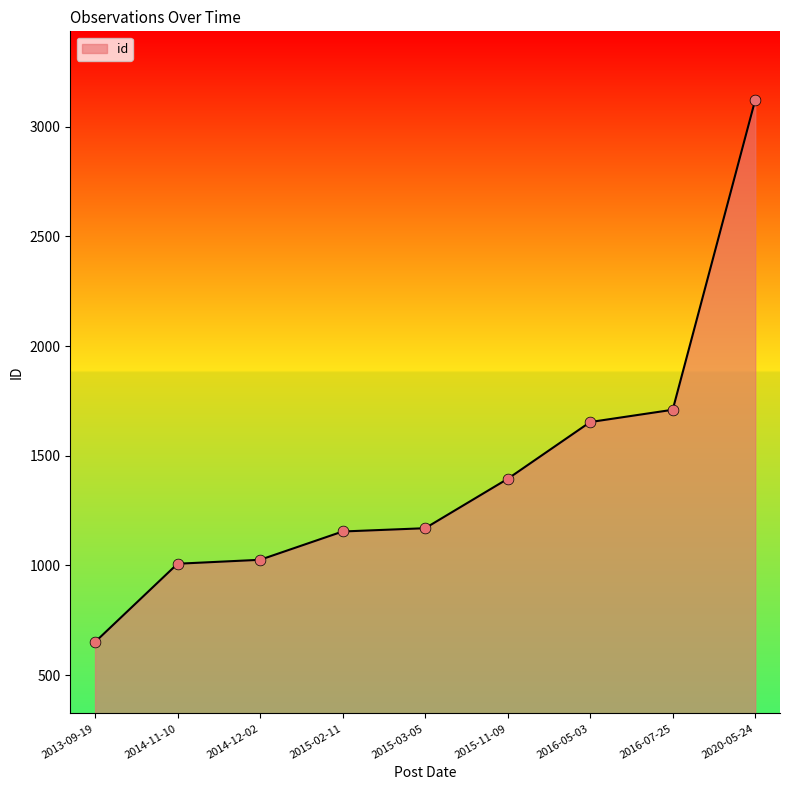

Between 2016-05-03 and 2015-03-05, which is larger?

2016-05-03